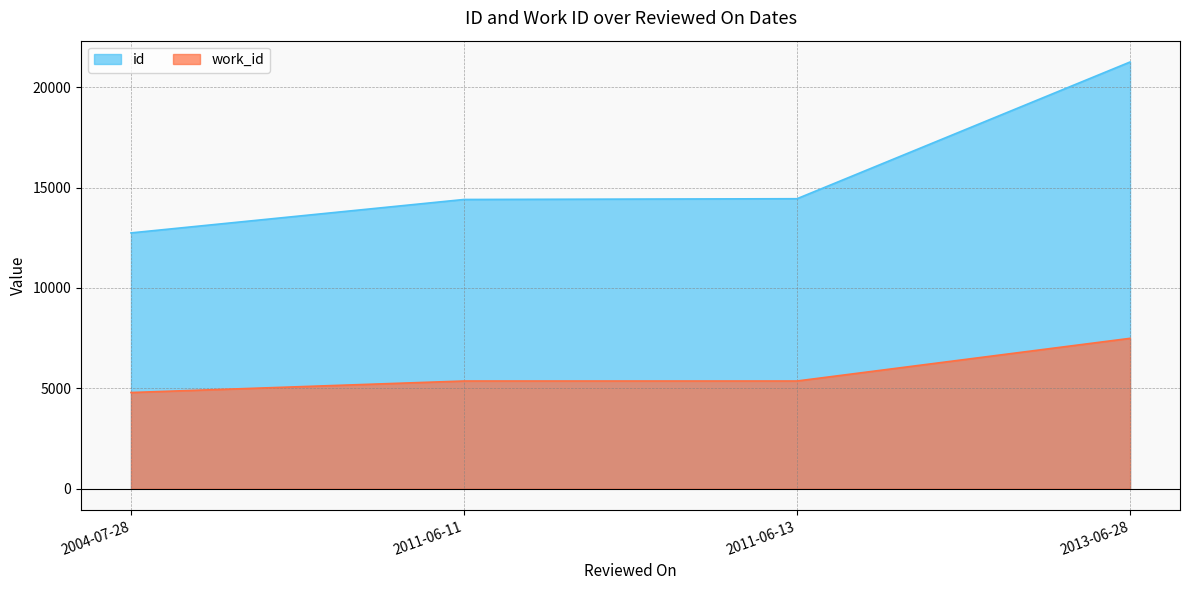

Reading left to right, what are all the values shown in this chart?

id: 2004-07-28=12740	2011-06-11=14404	2011-06-13=14442	2013-06-28=21249
work_id: 2004-07-28=4792	2011-06-11=5366	2011-06-13=5366	2013-06-28=7490